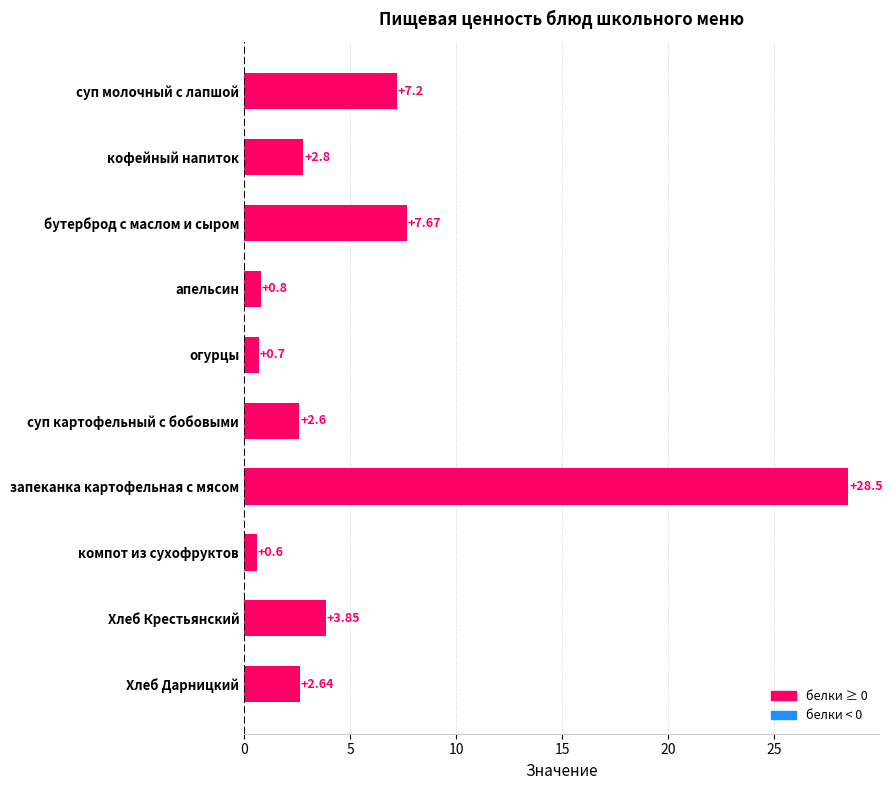

Which has a higher value, Хлеб Крестьянский or суп картофельный с бобовыми?

Хлеб Крестьянский